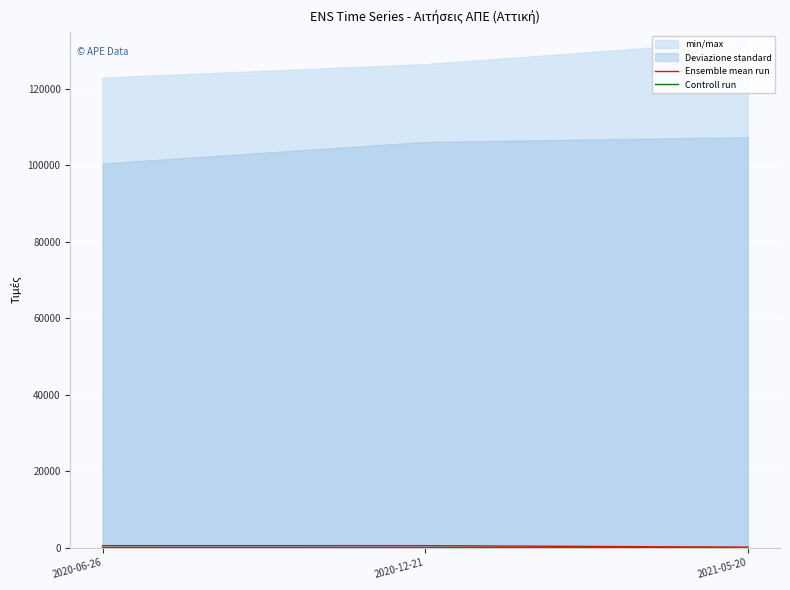

Rank the series at 2021-05-20 from lowest to highest value.

Controll run, Ensemble mean run